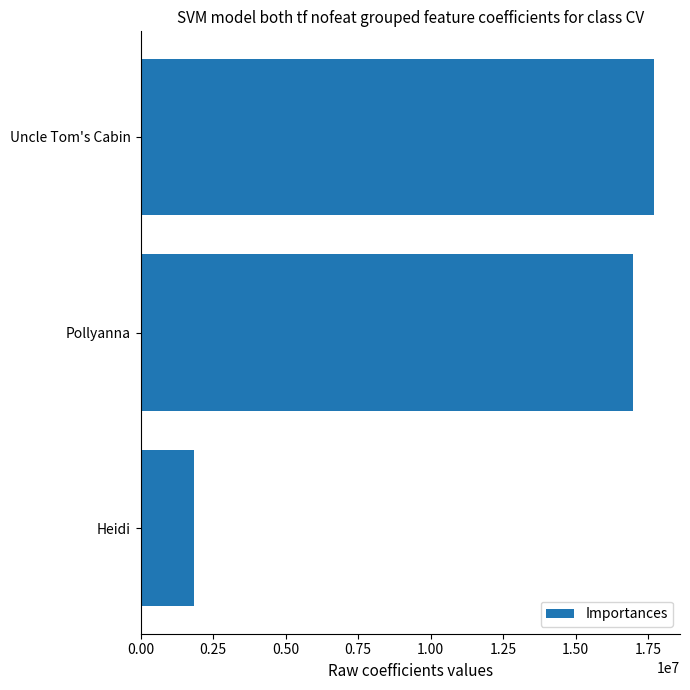

True or false: the data shows 16996157 at Pollyanna.

True